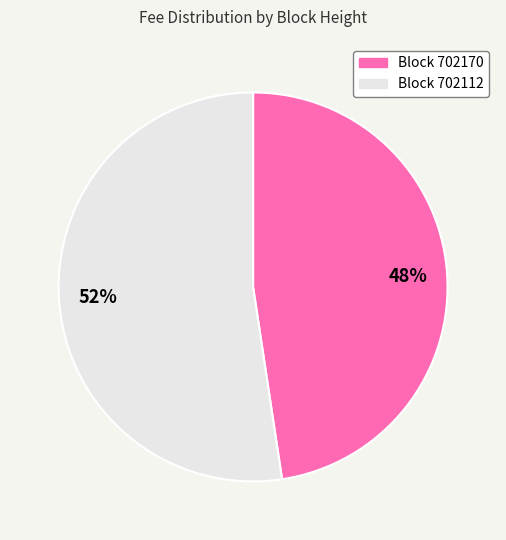

Which category has the biggest portion of the pie?

52%